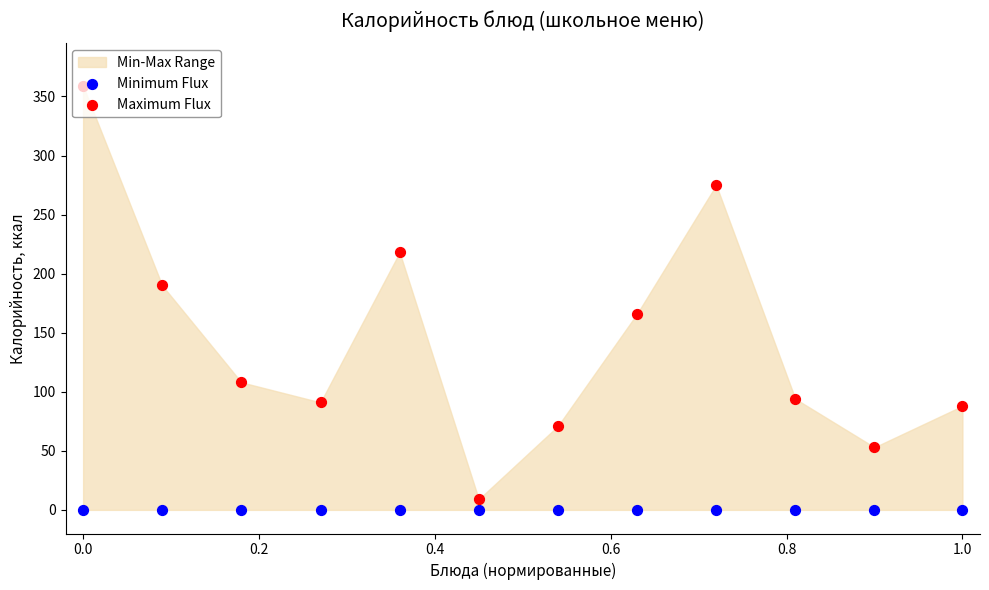

Which series has the widest spread of Y values?

Maximum Flux